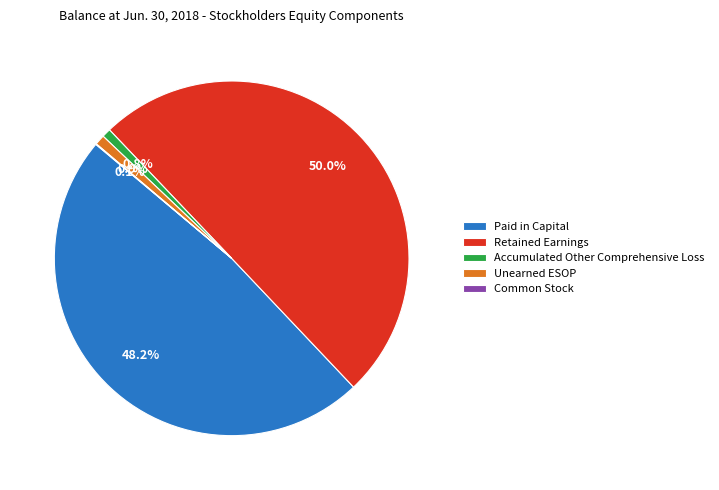

What is the largest slice in the pie chart?

Retained Earnings